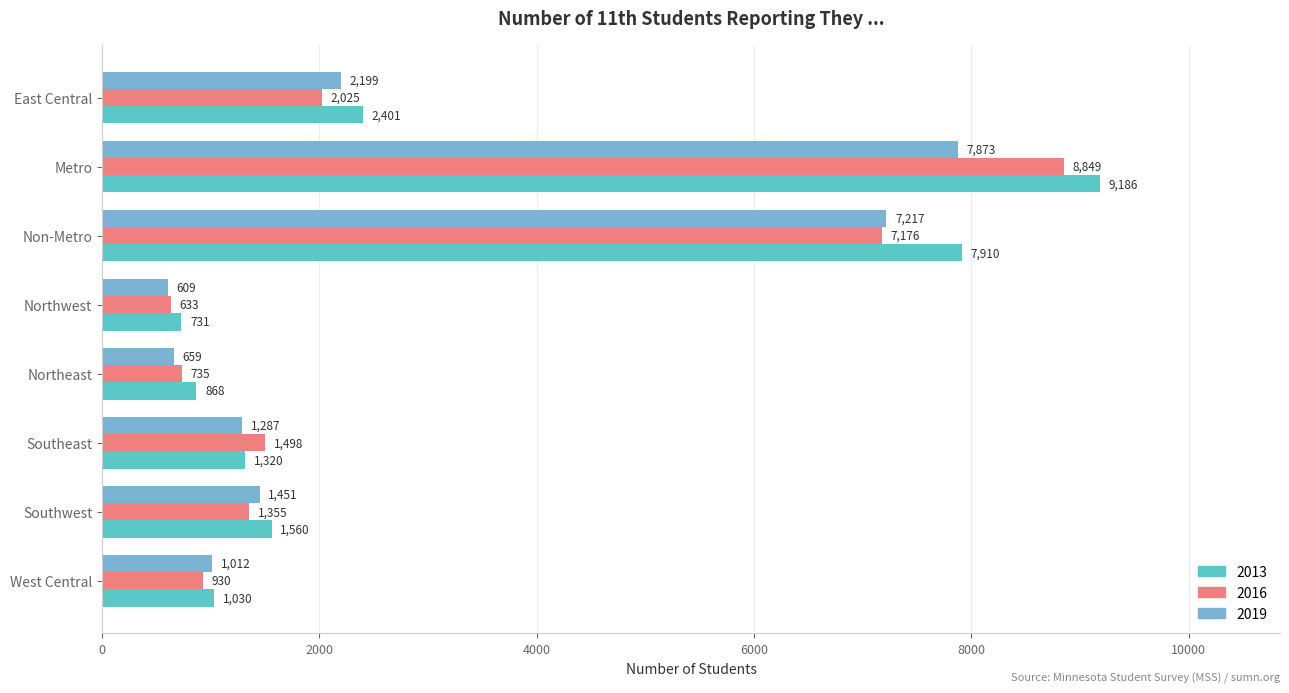

What is the sum of all 2016 values?

23201